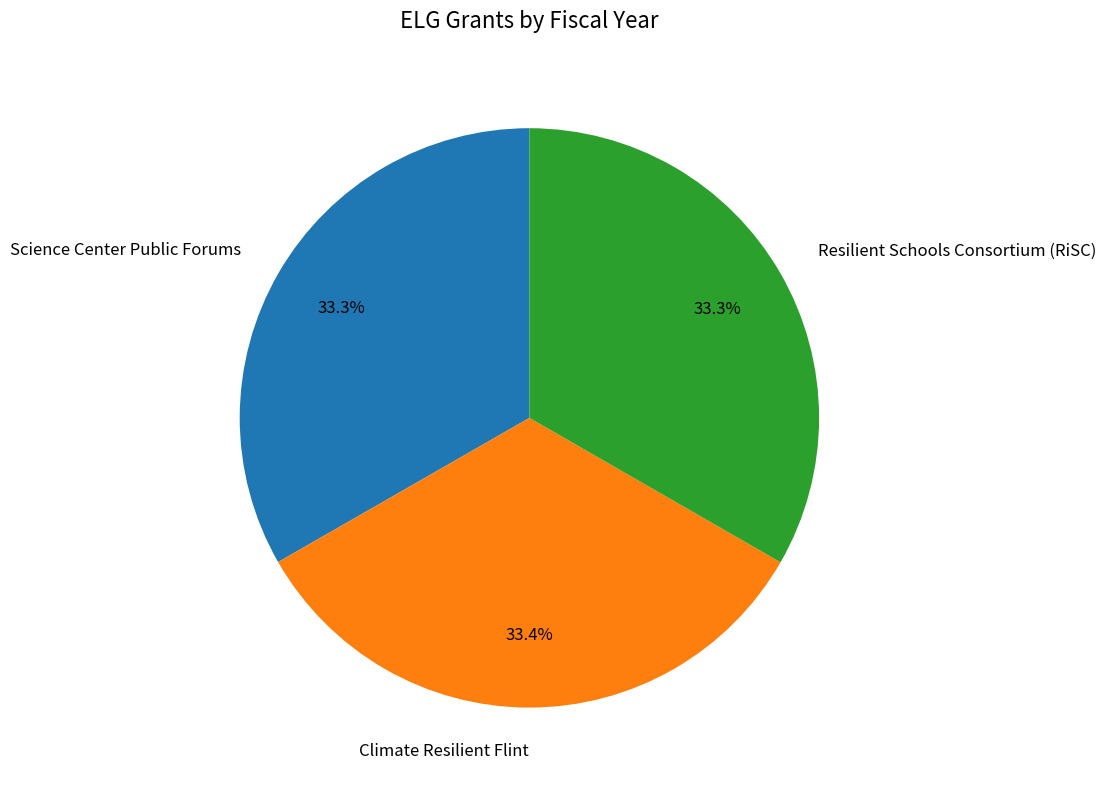

What percentage is the Science Center Public Forums slice, to the nearest percent?

33%